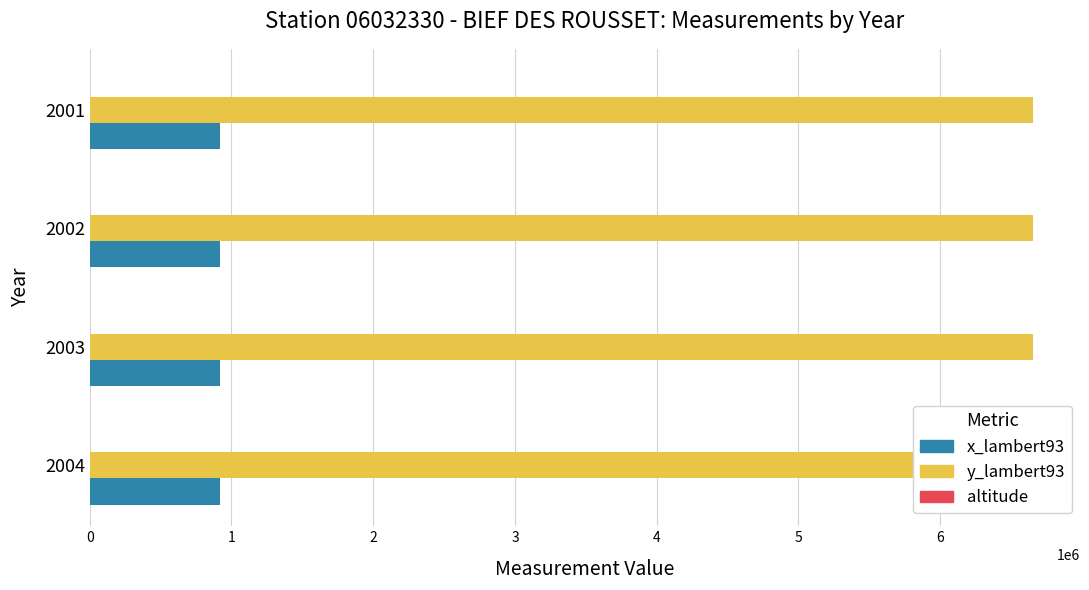

At 2002, list the series in order from largest to smallest.

y_lambert93, x_lambert93, altitude